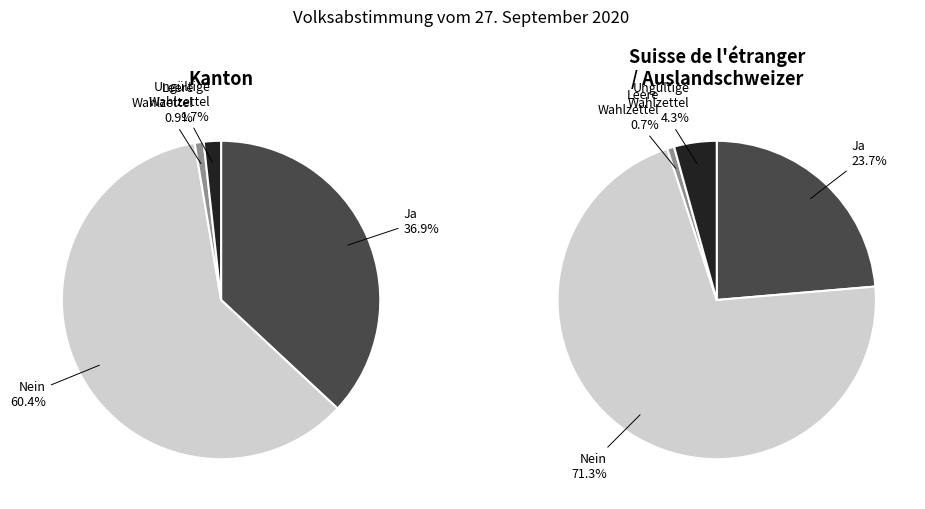

True or false: Leere Wahlzettel accounts for 12% of the total.

False